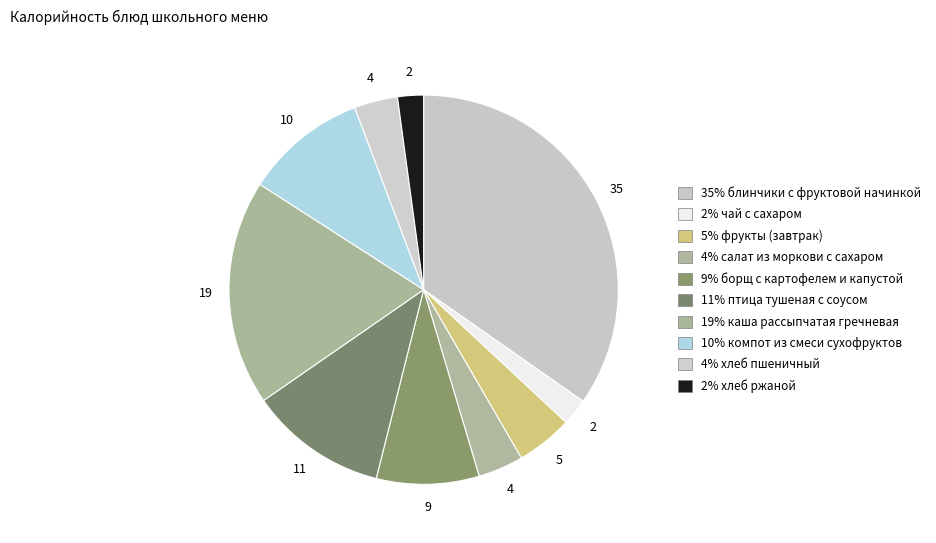

Rank the categories by value from highest to lowest.

блинчики с фруктовой начинкой, каша рассыпчатая гречневая, птица тушеная с соусом, компот из смеси сухофруктов, борщ с картофелем и капустой, фрукты (завтрак), салат из моркови с сахаром, хлеб пшеничный, чай с сахаром, хлеб ржаной